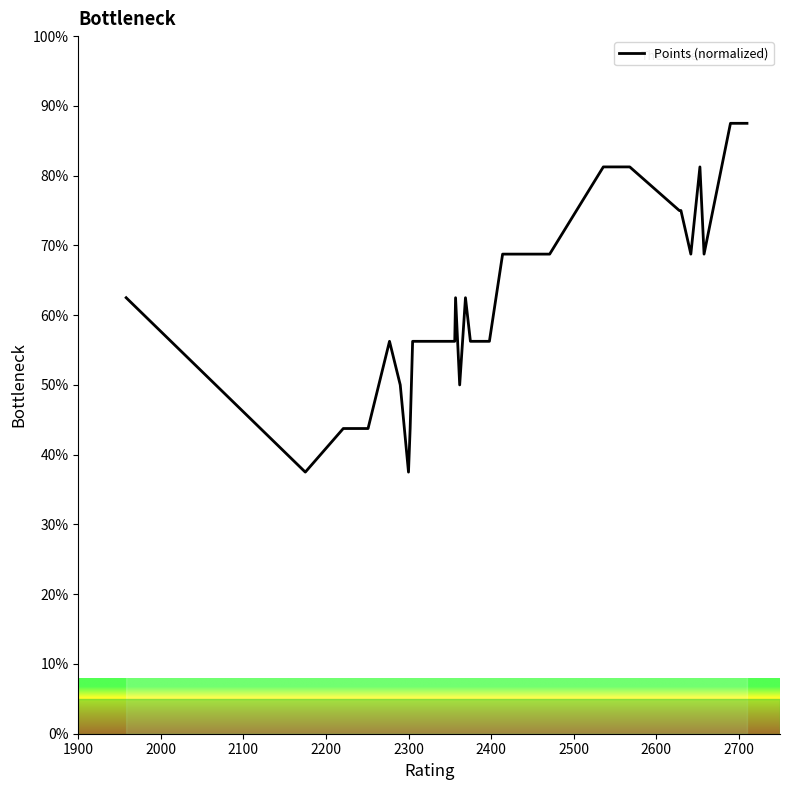

Count the number of values greater than 56.

24